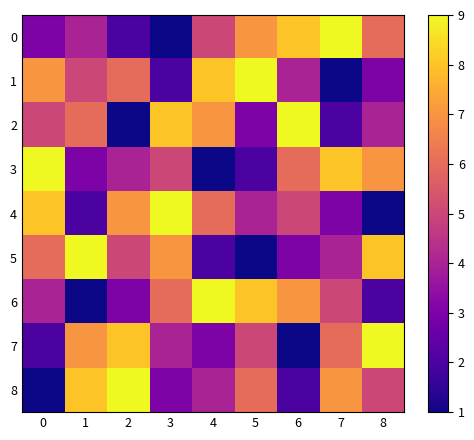

Reading left to right, extract all data points from this chart.

0: 0=3	1=4	2=2	3=1	4=5	5=7	6=8	7=9	8=6
1: 0=7	1=5	2=6	3=2	4=8	5=9	6=4	7=1	8=3
2: 0=5	1=6	2=1	3=8	4=7	5=3	6=9	7=2	8=4
3: 0=9	1=3	2=4	3=5	4=1	5=2	6=6	7=8	8=7
4: 0=8	1=2	2=7	3=9	4=6	5=4	6=5	7=3	8=1
5: 0=6	1=9	2=5	3=7	4=2	5=1	6=3	7=4	8=8
6: 0=4	1=1	2=3	3=6	4=9	5=8	6=7	7=5	8=2
7: 0=2	1=7	2=8	3=4	4=3	5=5	6=1	7=6	8=9
8: 0=1	1=8	2=9	3=3	4=4	5=6	6=2	7=7	8=5